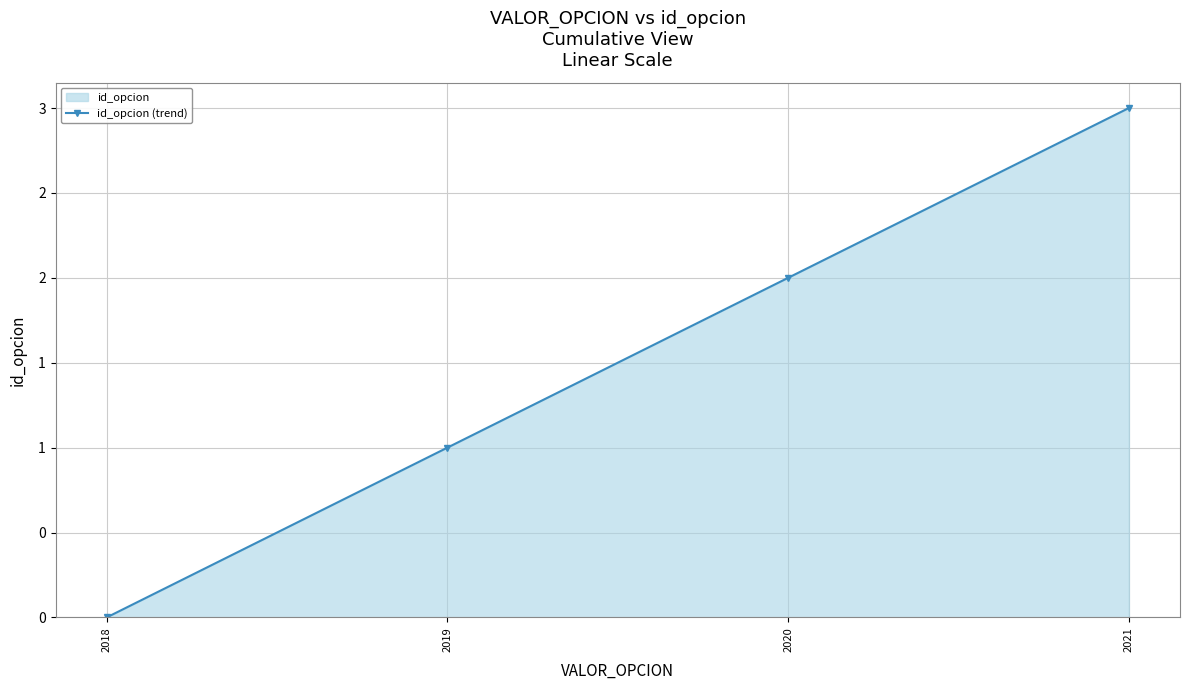

True or false: the data has more than 0 interior local peaks.

False